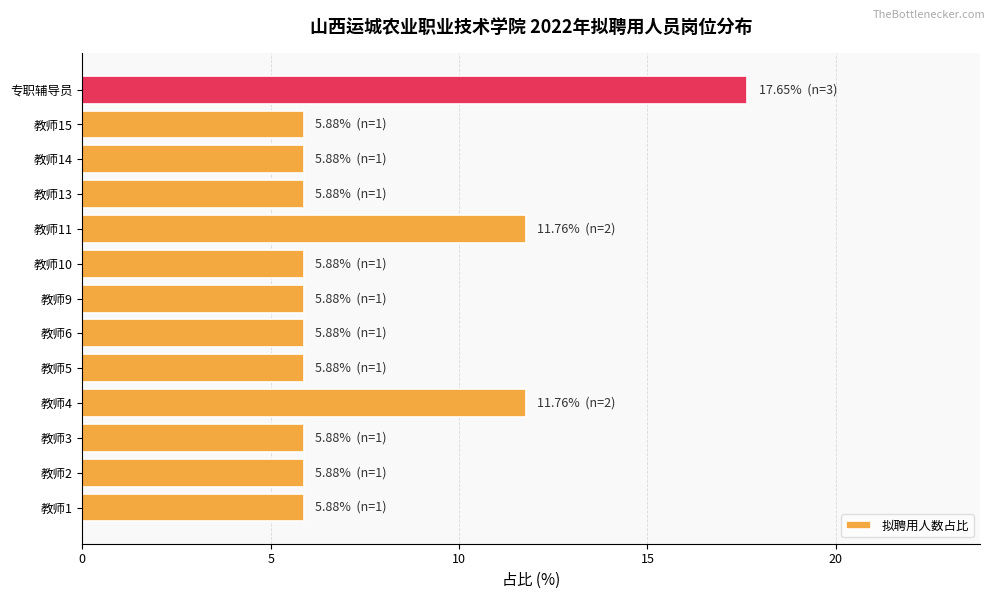

Reading bottom to top, list all the values displayed in this chart.

5.9	5.9	5.9	11.8	5.9	5.9	5.9	5.9	11.8	5.9	5.9	5.9	17.6